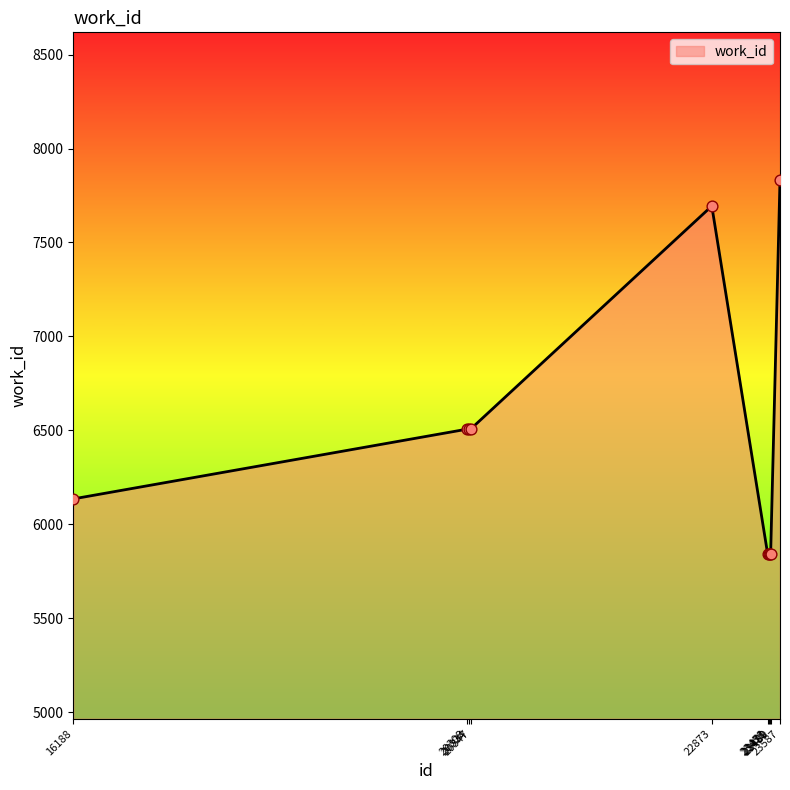

What is the ratio of the value at 20334 to the value at 23471?

1.1